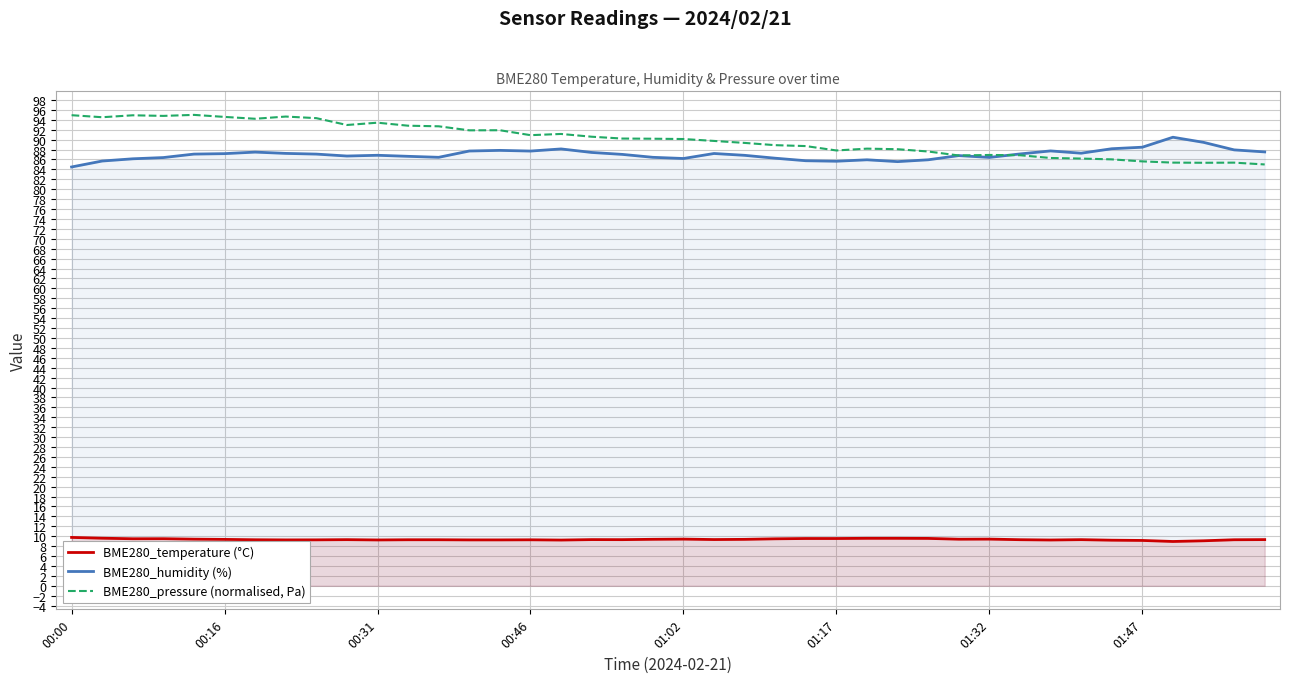

Rank the series by their maximum value, from highest to lowest.

BME280_pressure (normalised, Pa), BME280_humidity (%), BME280_temperature (°C)